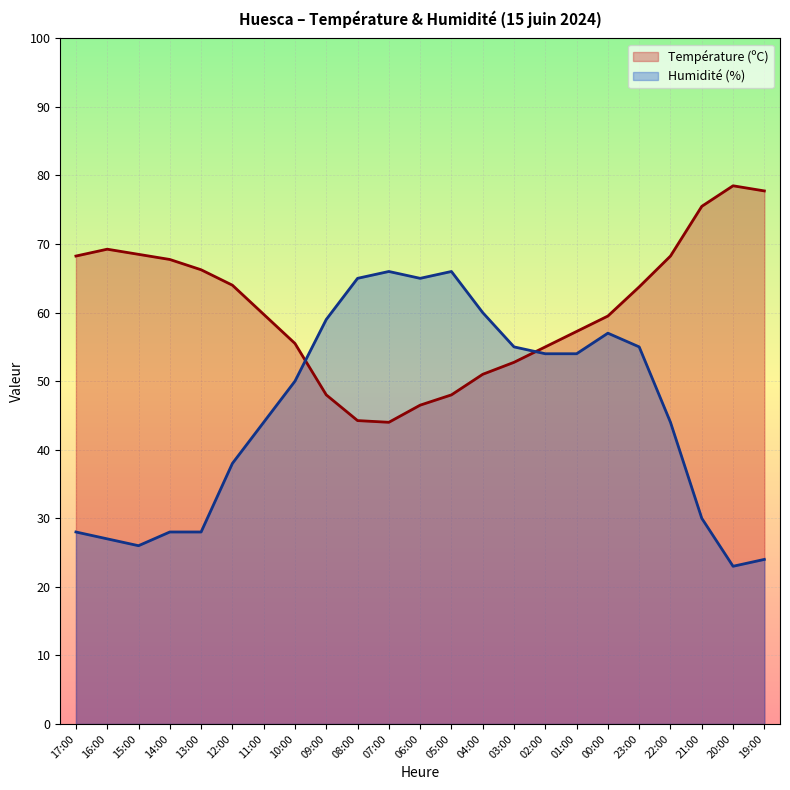

At which category does Température (ºC) reach its first local peak?

16:00